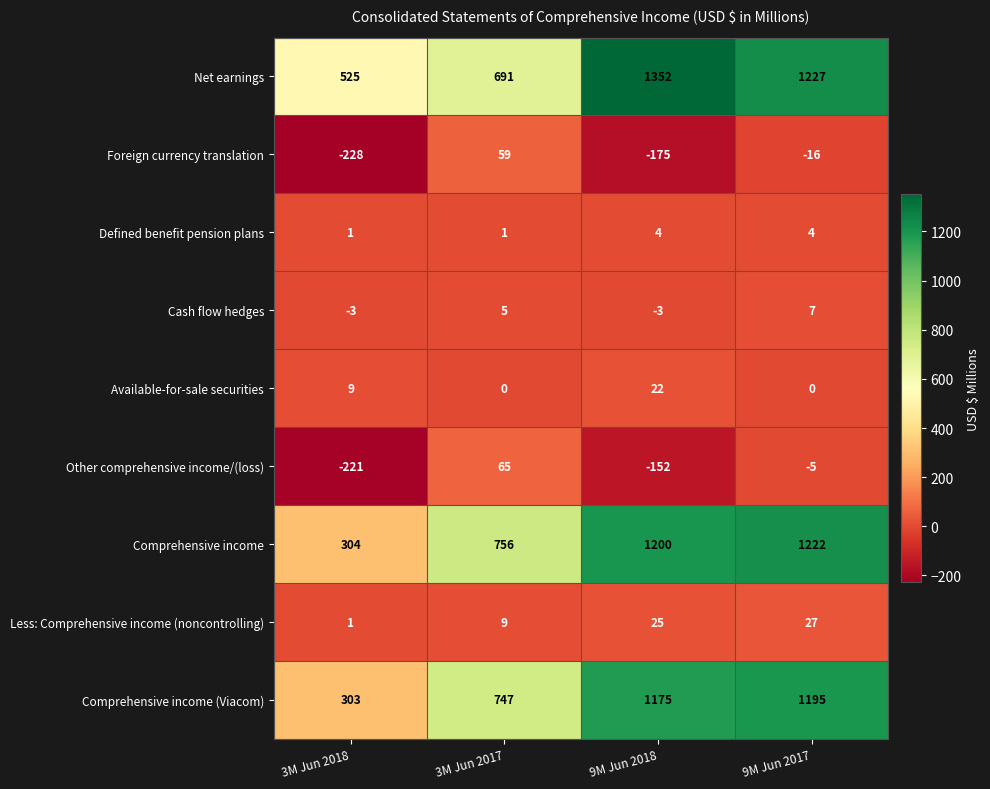

Which series has the largest total across all categories?

Net earnings